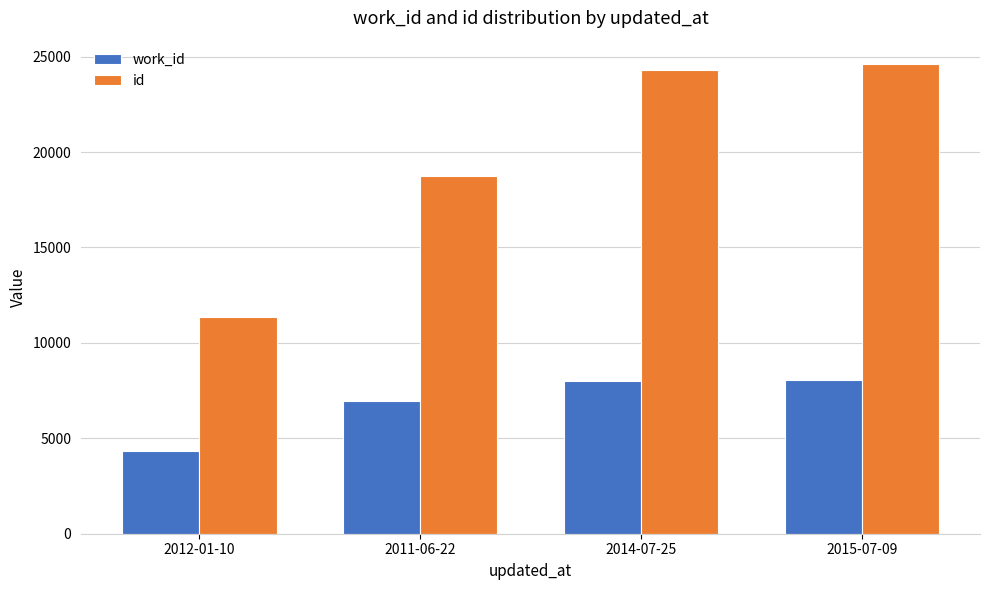

What is the difference between the maximum and second lowest values in the work_id series?

1120